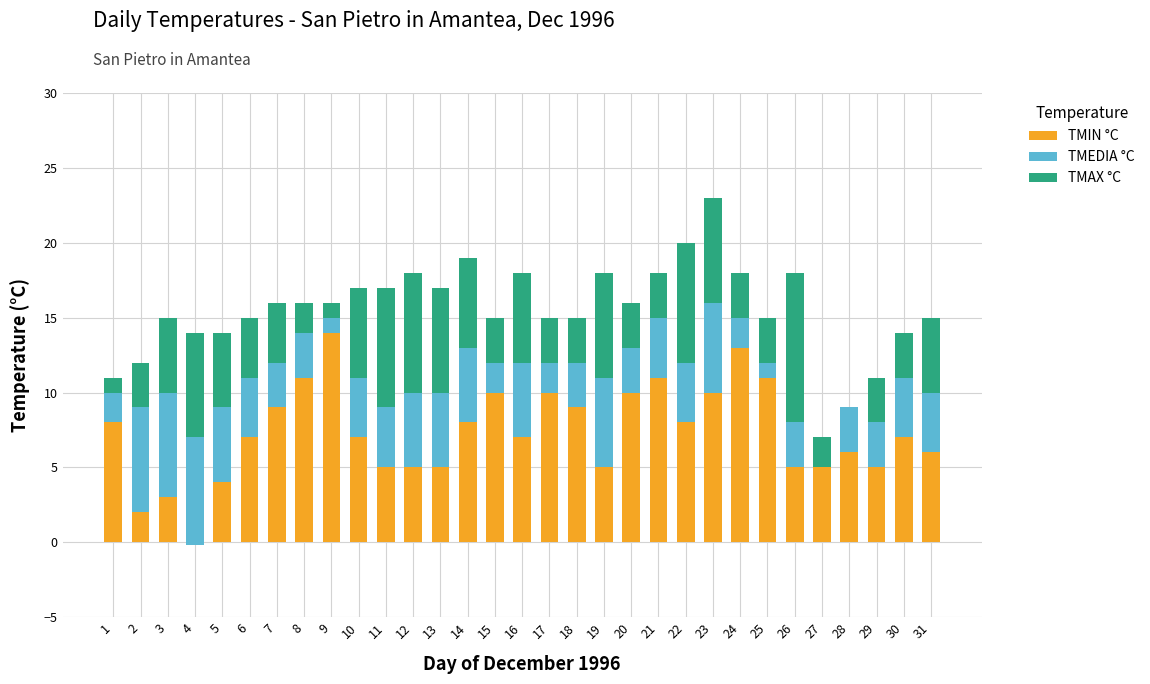

The TMAX °C series shows 1.0 at 18. True or false?

False